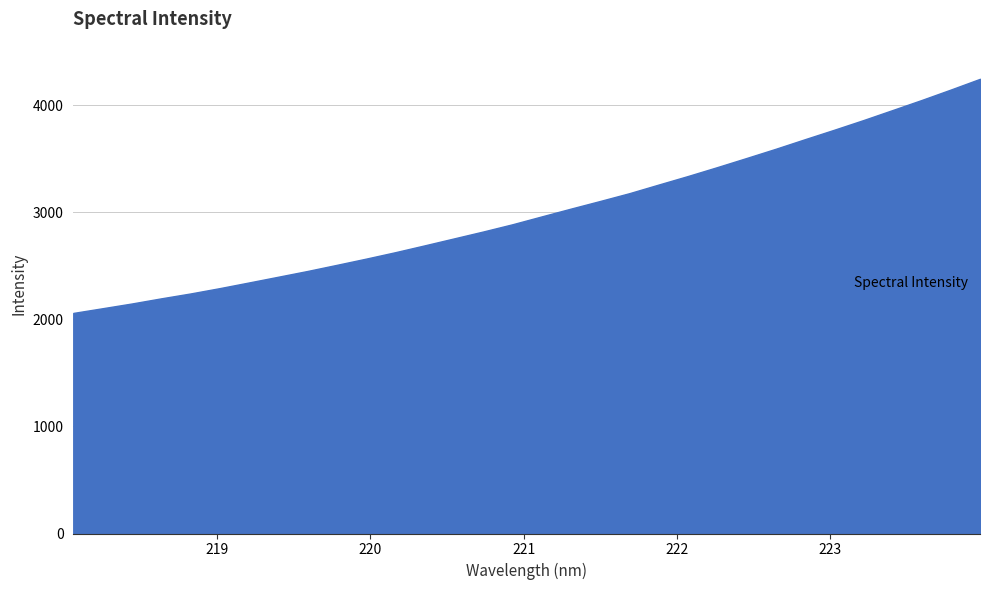

What is the smallest value displayed?

2061.1